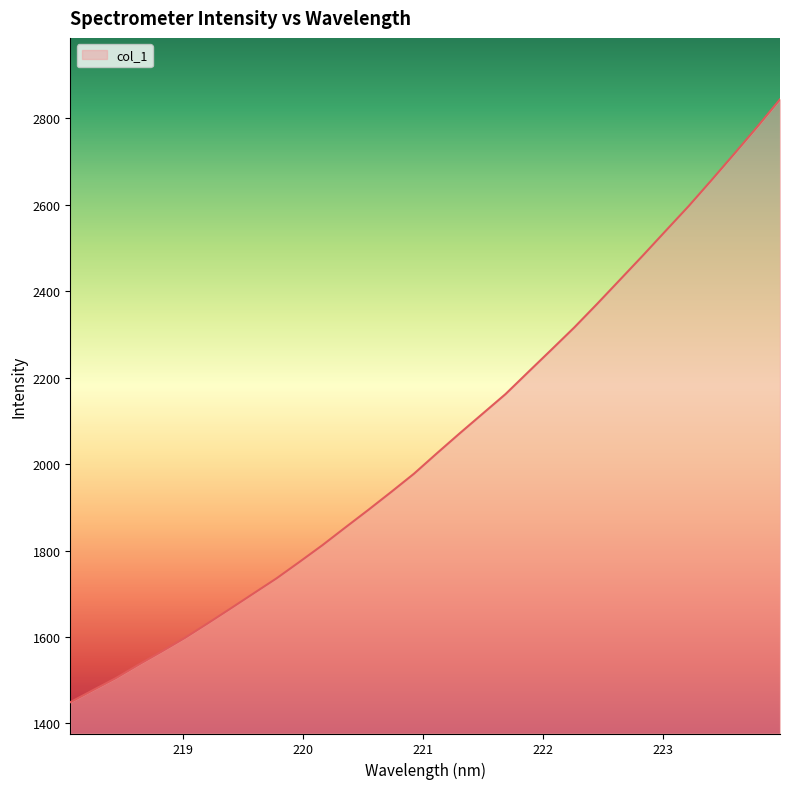

What is the greatest value displayed?

2844.1